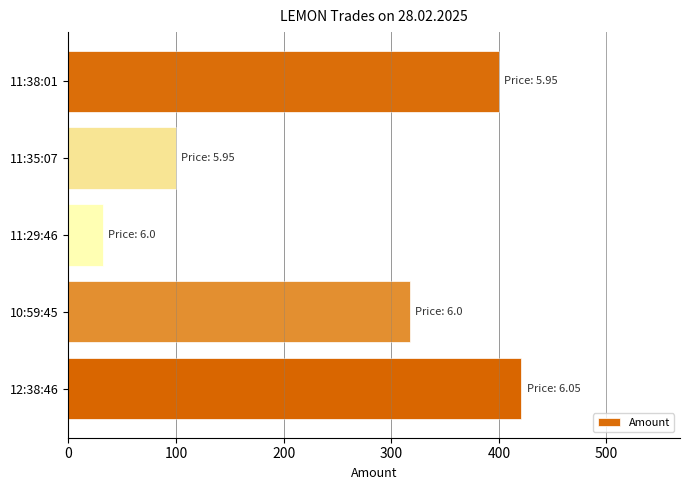

The value at 11:29:46 is 55. True or false?

False